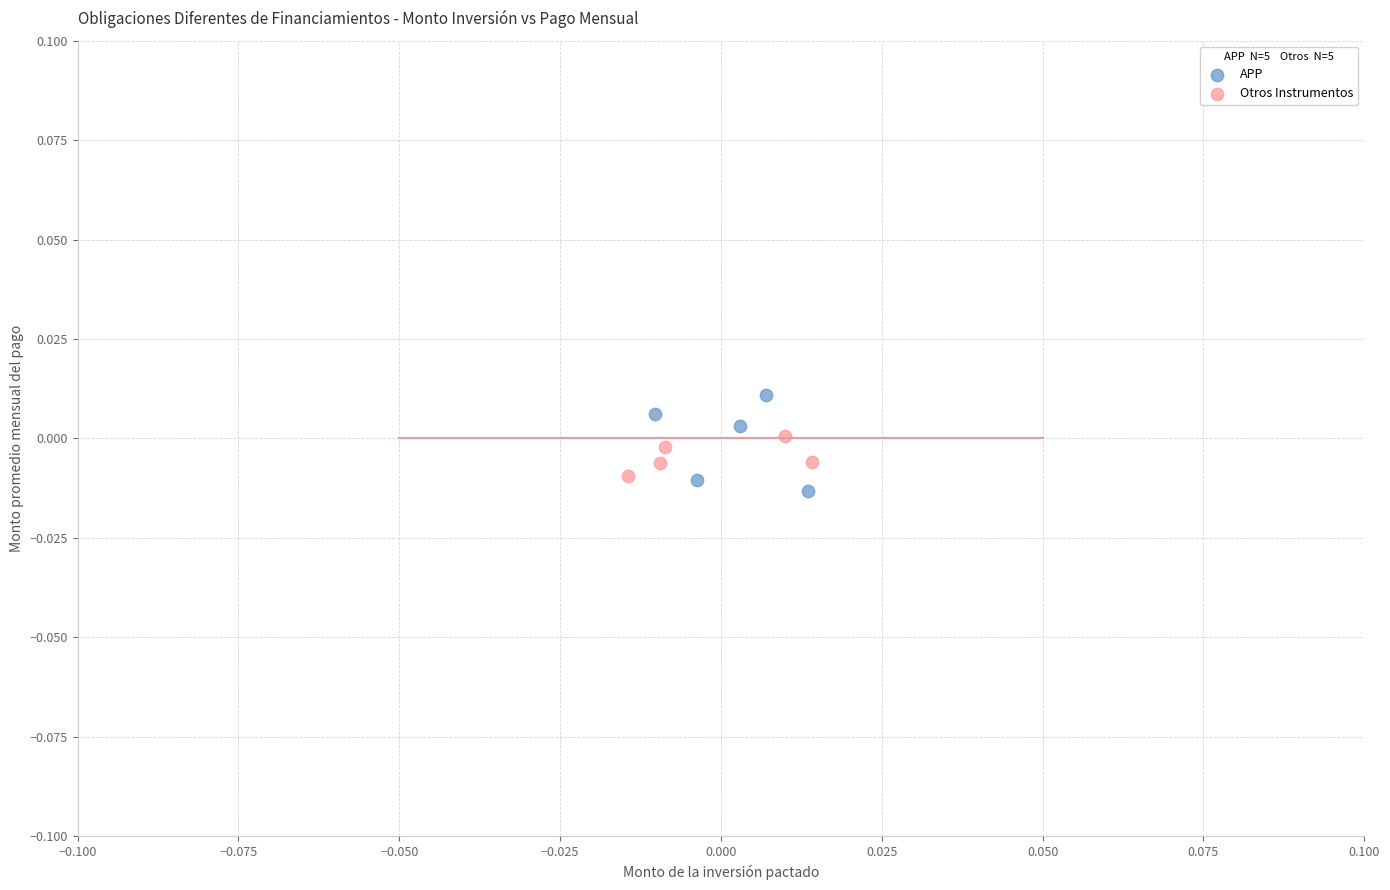

Which series has the widest spread of Y values?

APP